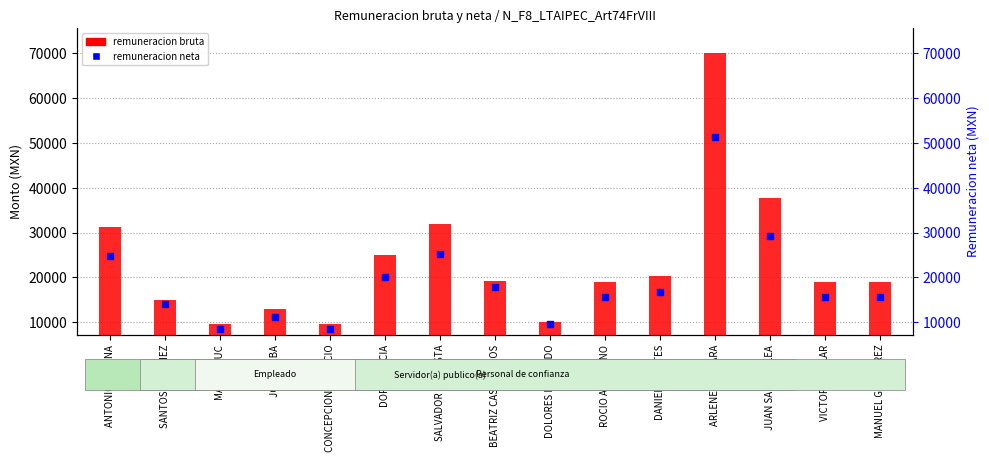

Is the value of Remuneracion neta at ANTONIO MEDINA greater than the value of Remuneracion bruta at JUAN SARRICOLEA?

No